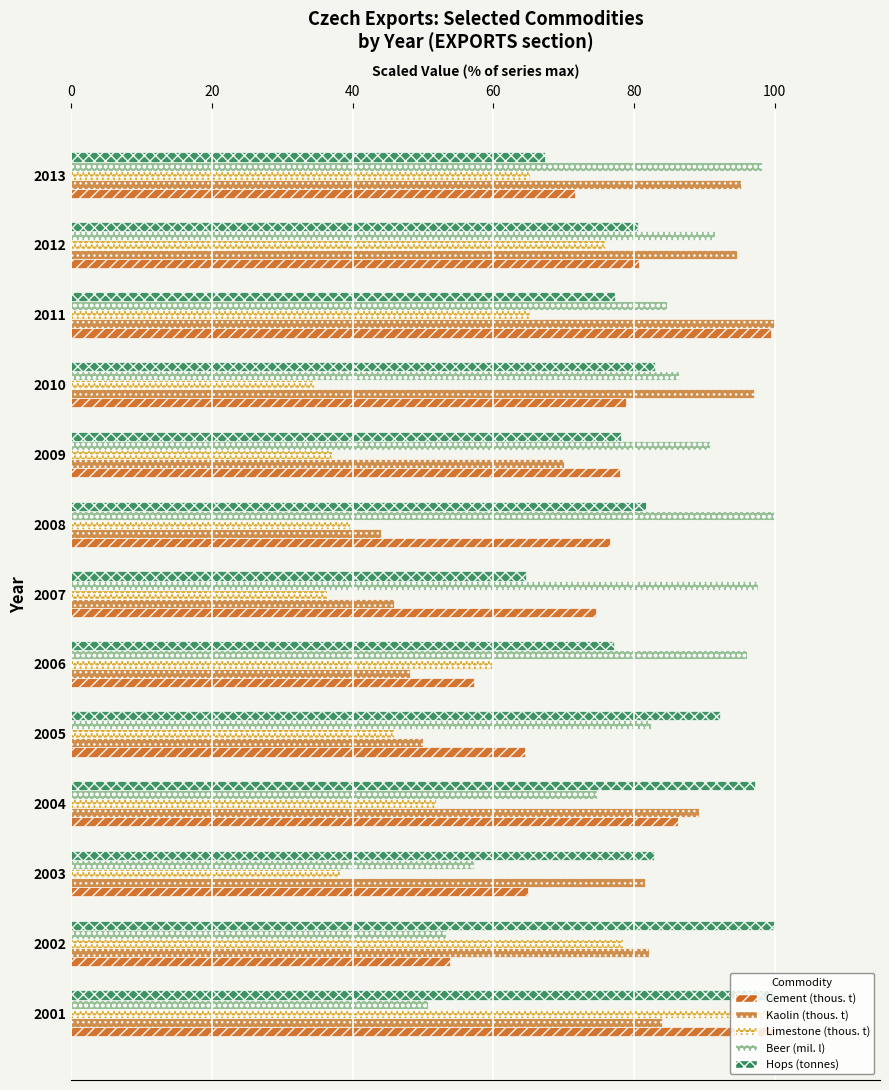

At how many categories does at least one series exceed 59?

13